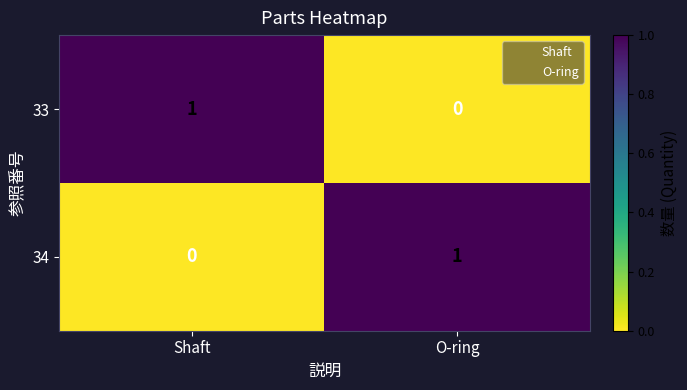

The value of 34 at O-ring is 2. True or false?

False